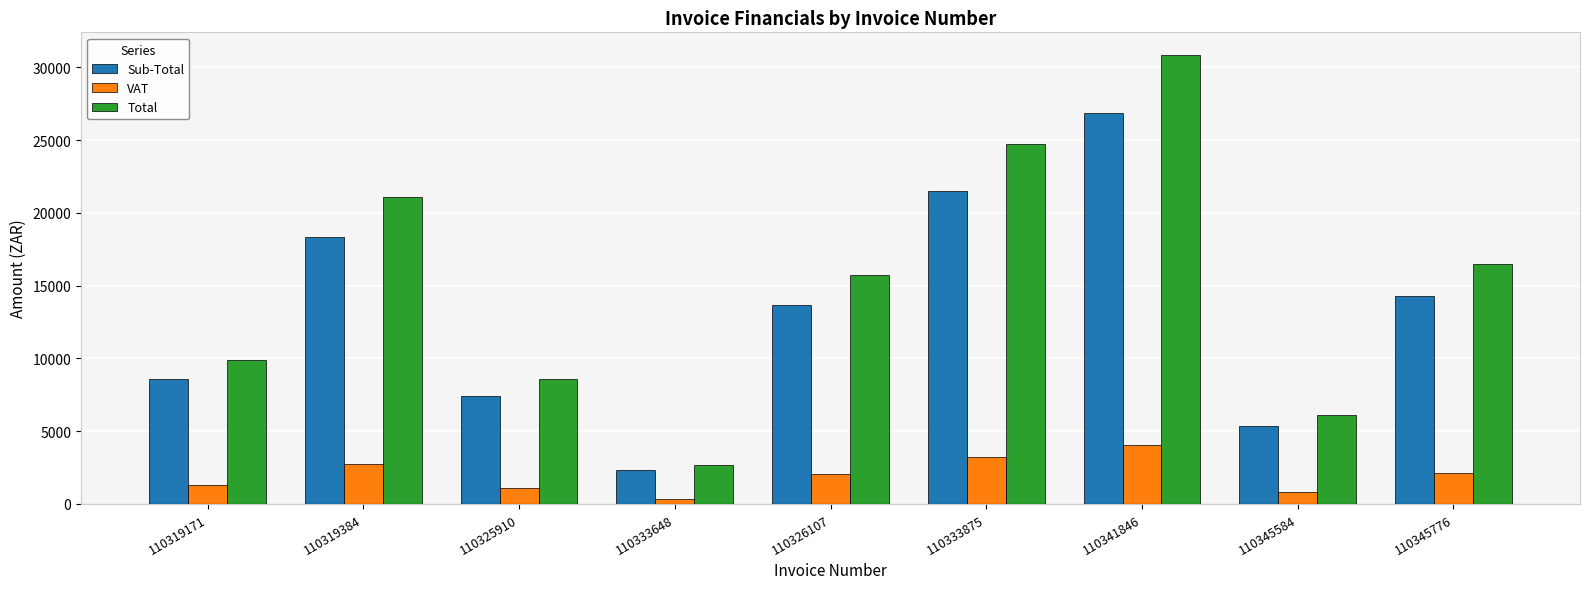

Rank the series at 110345776 from highest to lowest value.

Total, Sub-Total, VAT